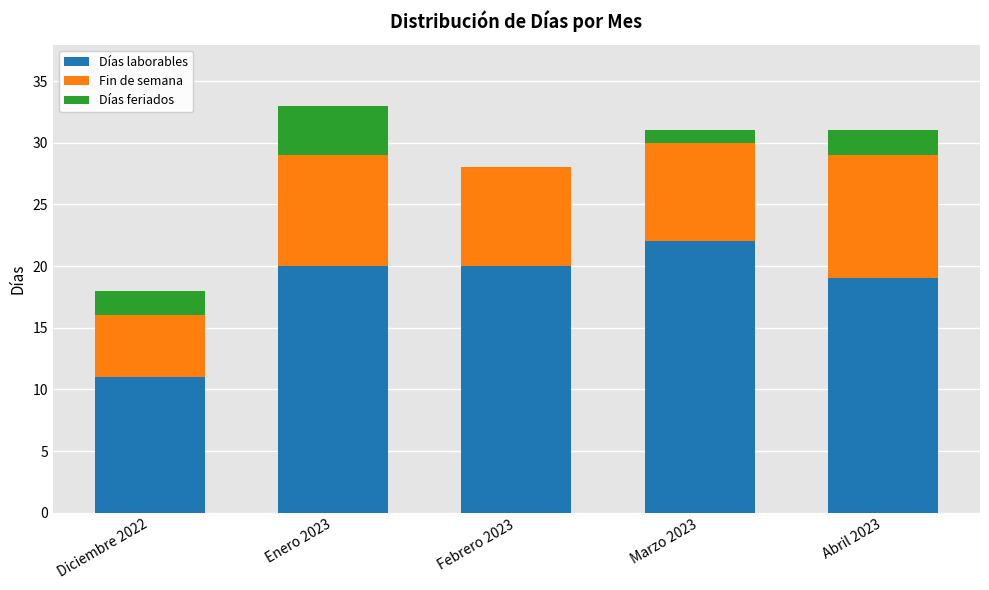

What is the total value across all series at Diciembre 2022?

18